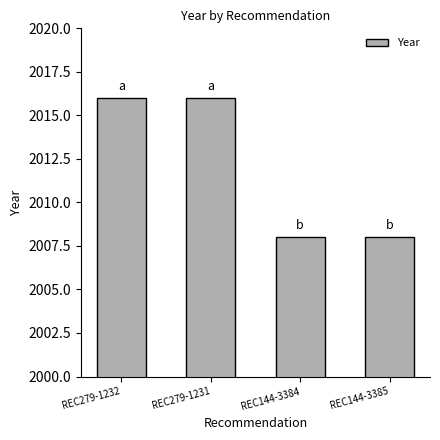

What is the minimum value shown in the chart?

2008